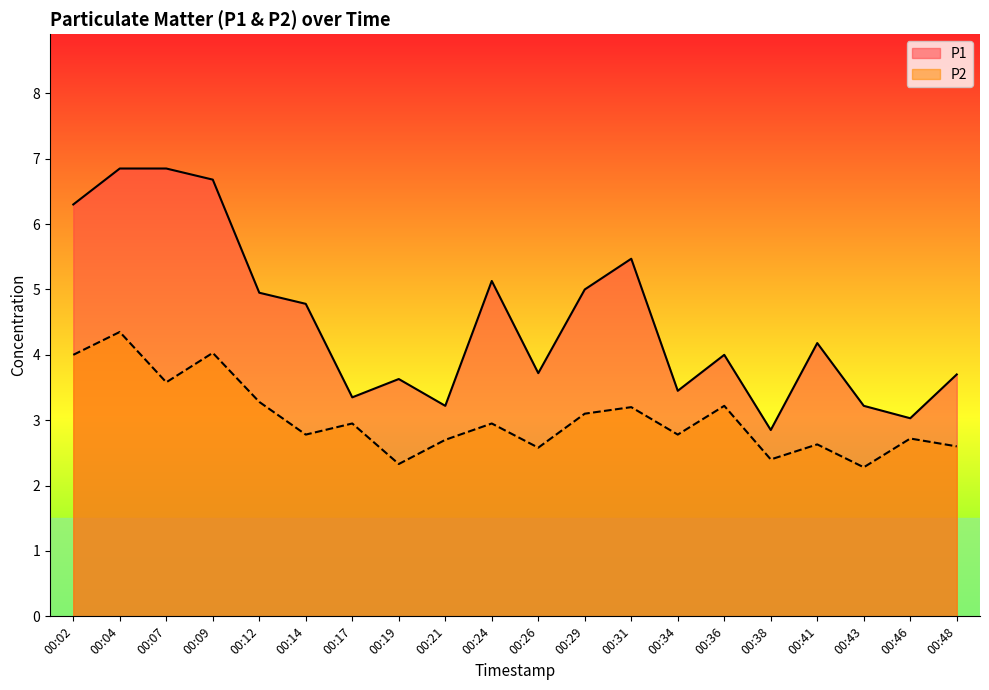

Rank the categories by P2 value from lowest to highest.

00:43, 00:19, 00:38, 00:26, 00:48, 00:41, 00:21, 00:46, 00:14, 00:34, 00:17, 00:24, 00:29, 00:31, 00:36, 00:12, 00:07, 00:02, 00:09, 00:04